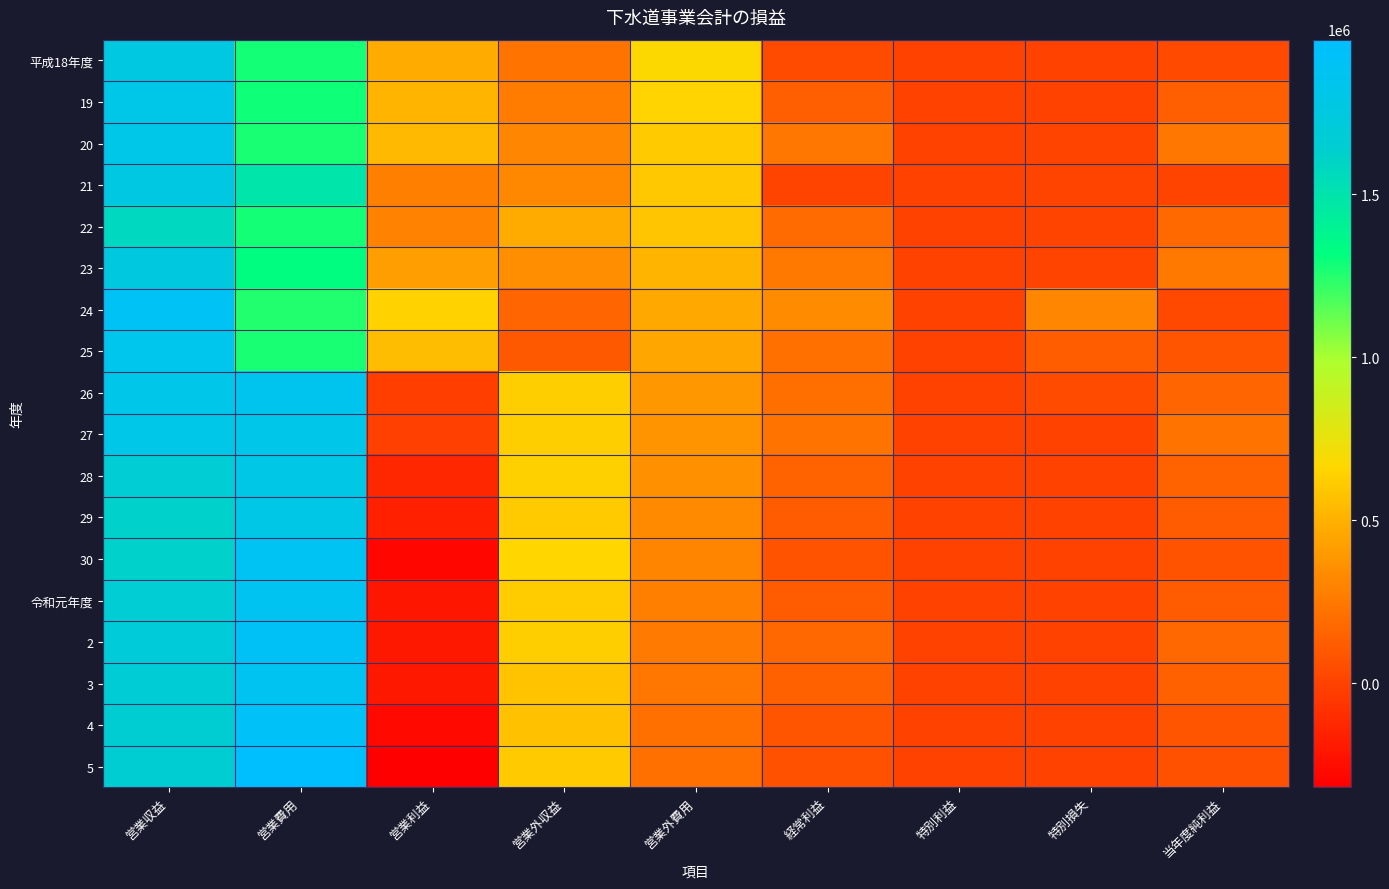

What is the greatest value displayed?

1973667